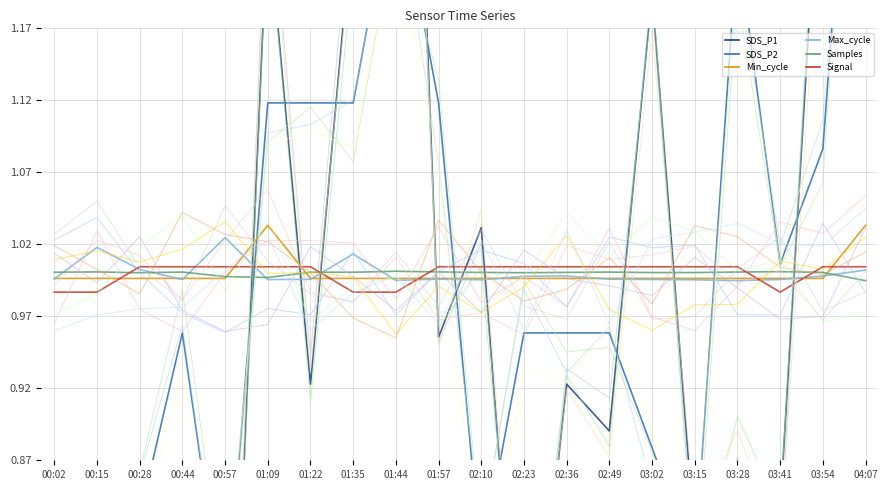

What is the difference between the highest and lowest values at 01:57?

0.2